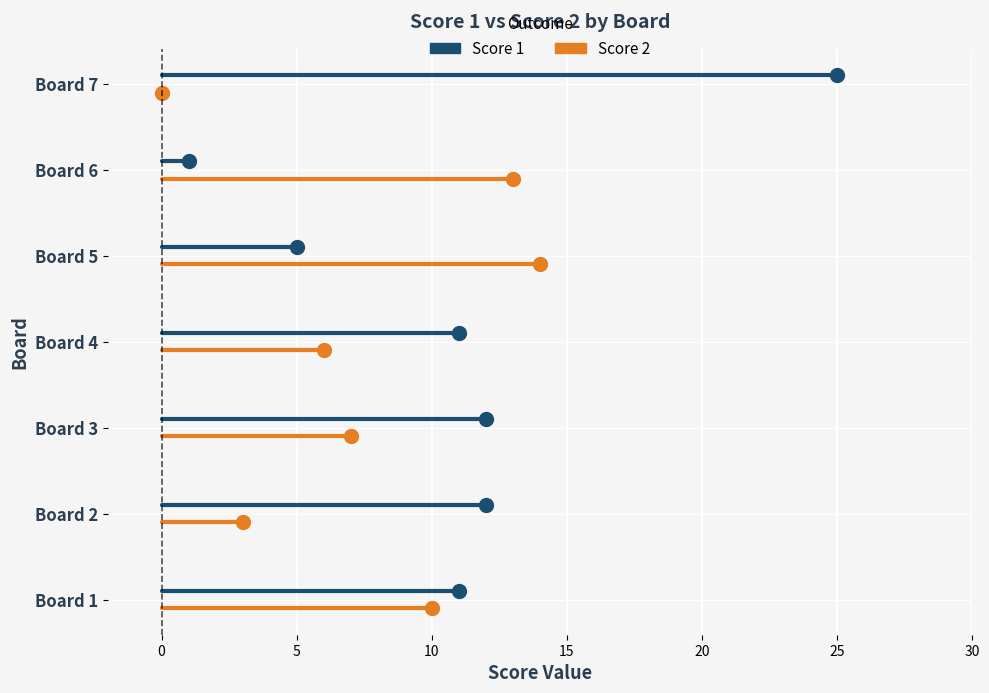

True or false: Score 2 has a value of -0.0 at 10.

False